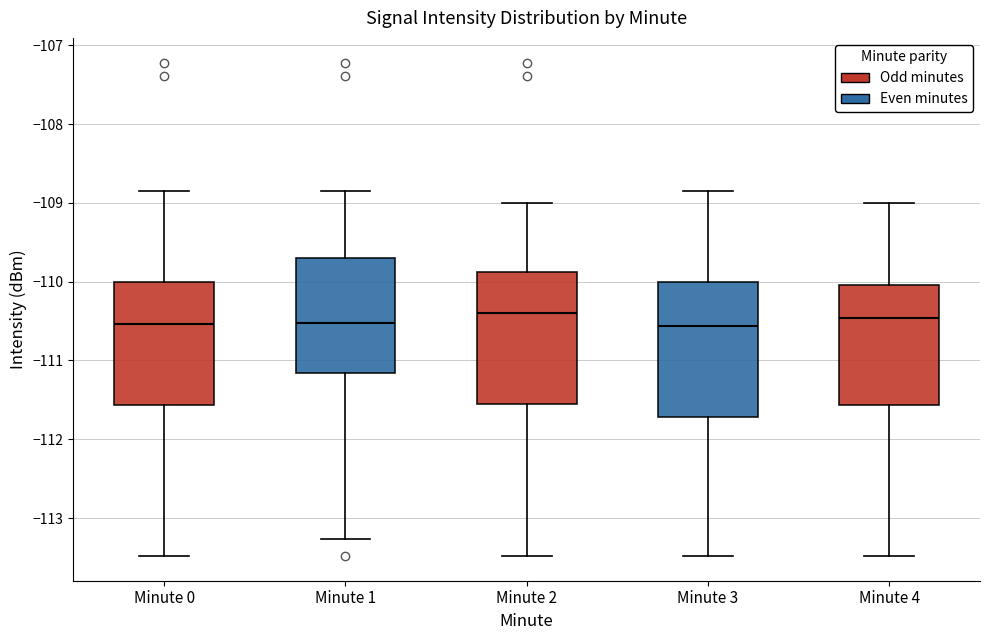

Where does the median line of the box for Minute 4 sit on the y-axis? The values are not printed on the chart, so give them approximately, as read against the axis.

-110.5